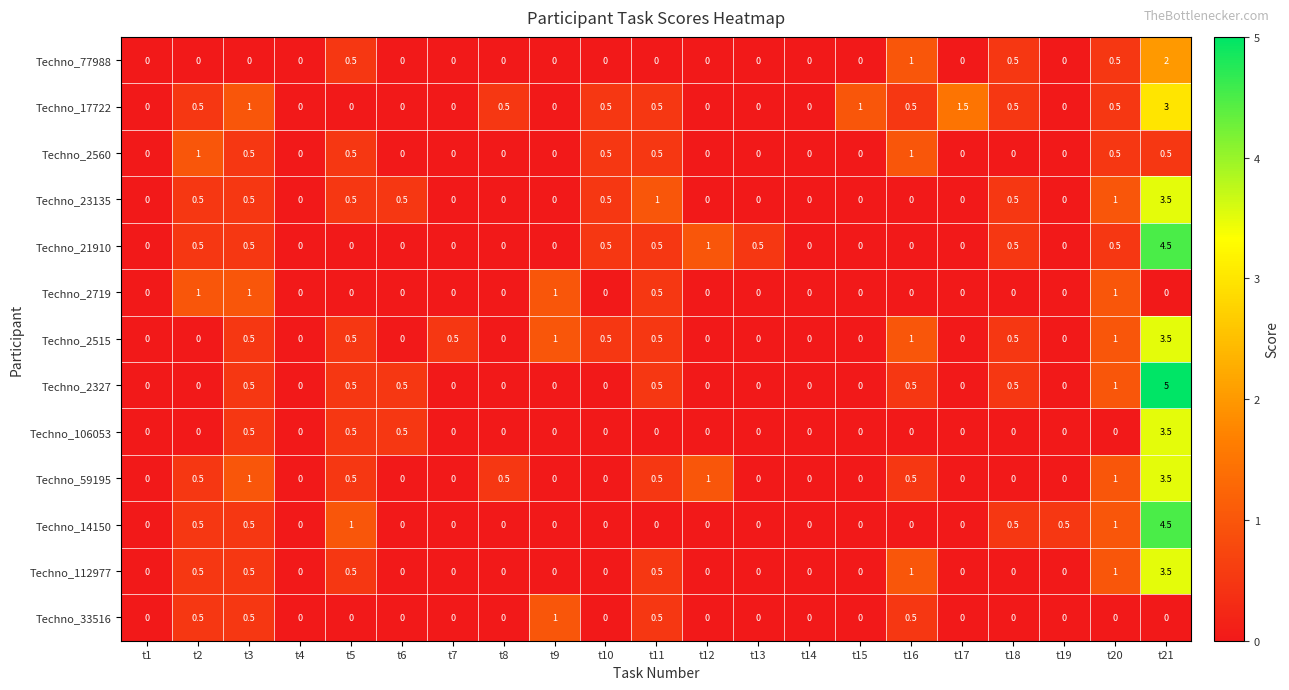

What is the sum of the Techno_21910 values at t11 and t8?

0.5